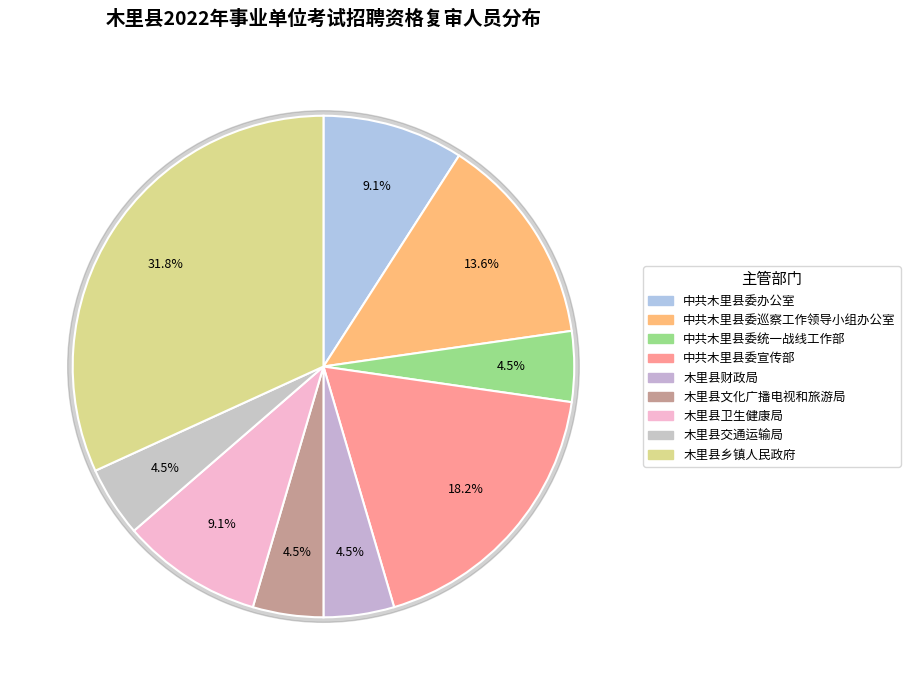

Rank the categories by value from highest to lowest.

木里县乡镇人民政府, 中共木里县委宣传部, 中共木里县委巡察工作领导小组办公室, 中共木里县委办公室, 木里县卫生健康局, 中共木里县委统一战线工作部, 木里县财政局, 木里县文化广播电视和旅游局, 木里县交通运输局